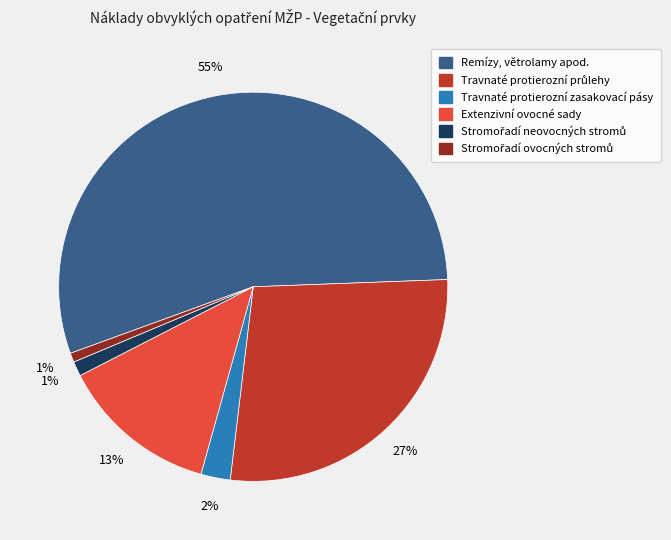

Count the number of slices in the pie.

6